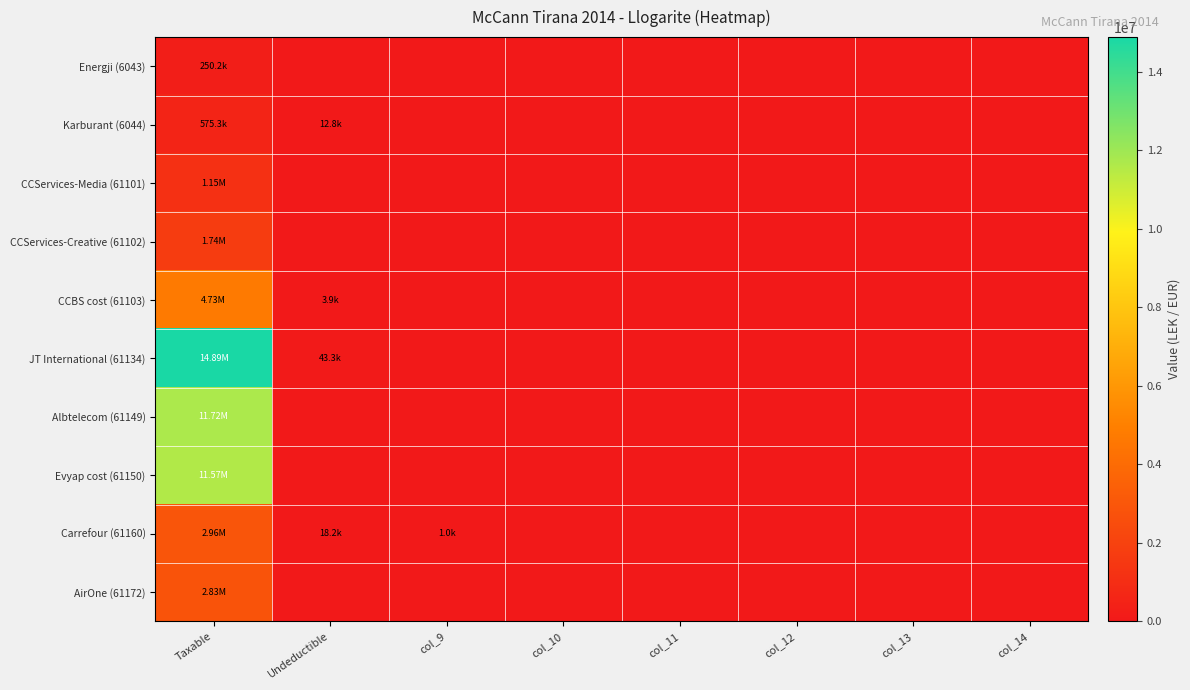

At which category is the sum across all series the highest?

Taxable